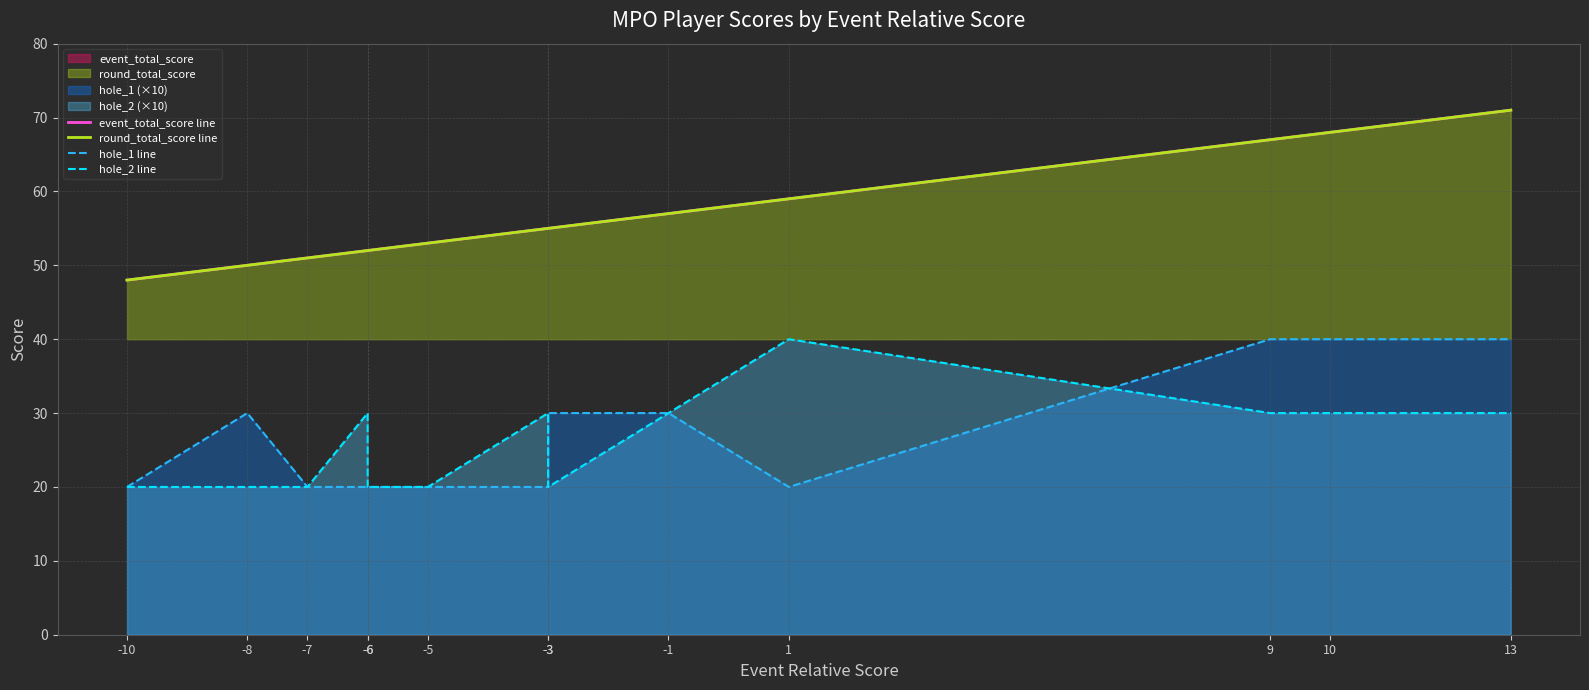

True or false: round_total_score line has a value of 55 at -3.

True